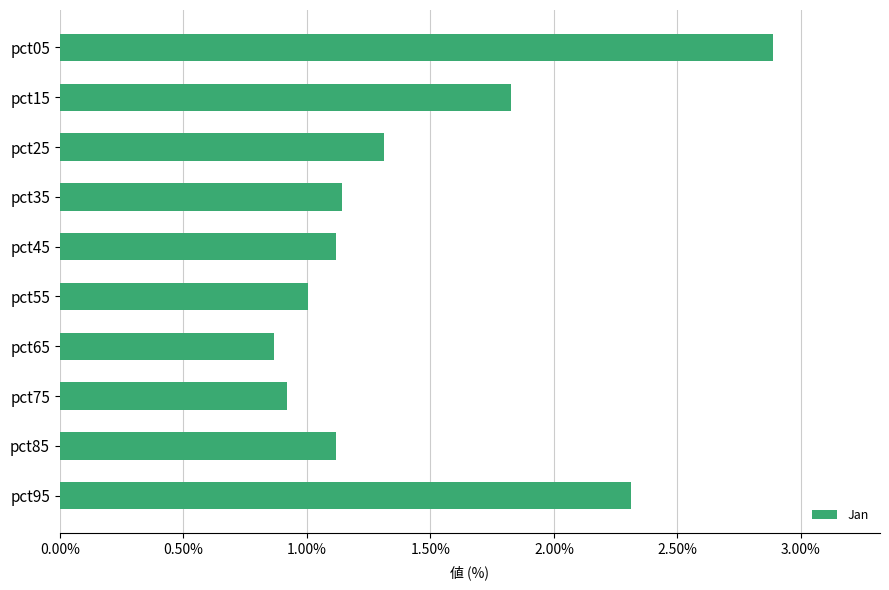

How many bars are there in total?

10